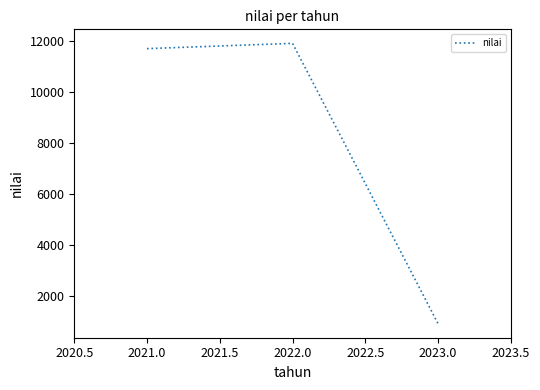

What is the approximate value at 2021.0, to the nearest 100?

11700